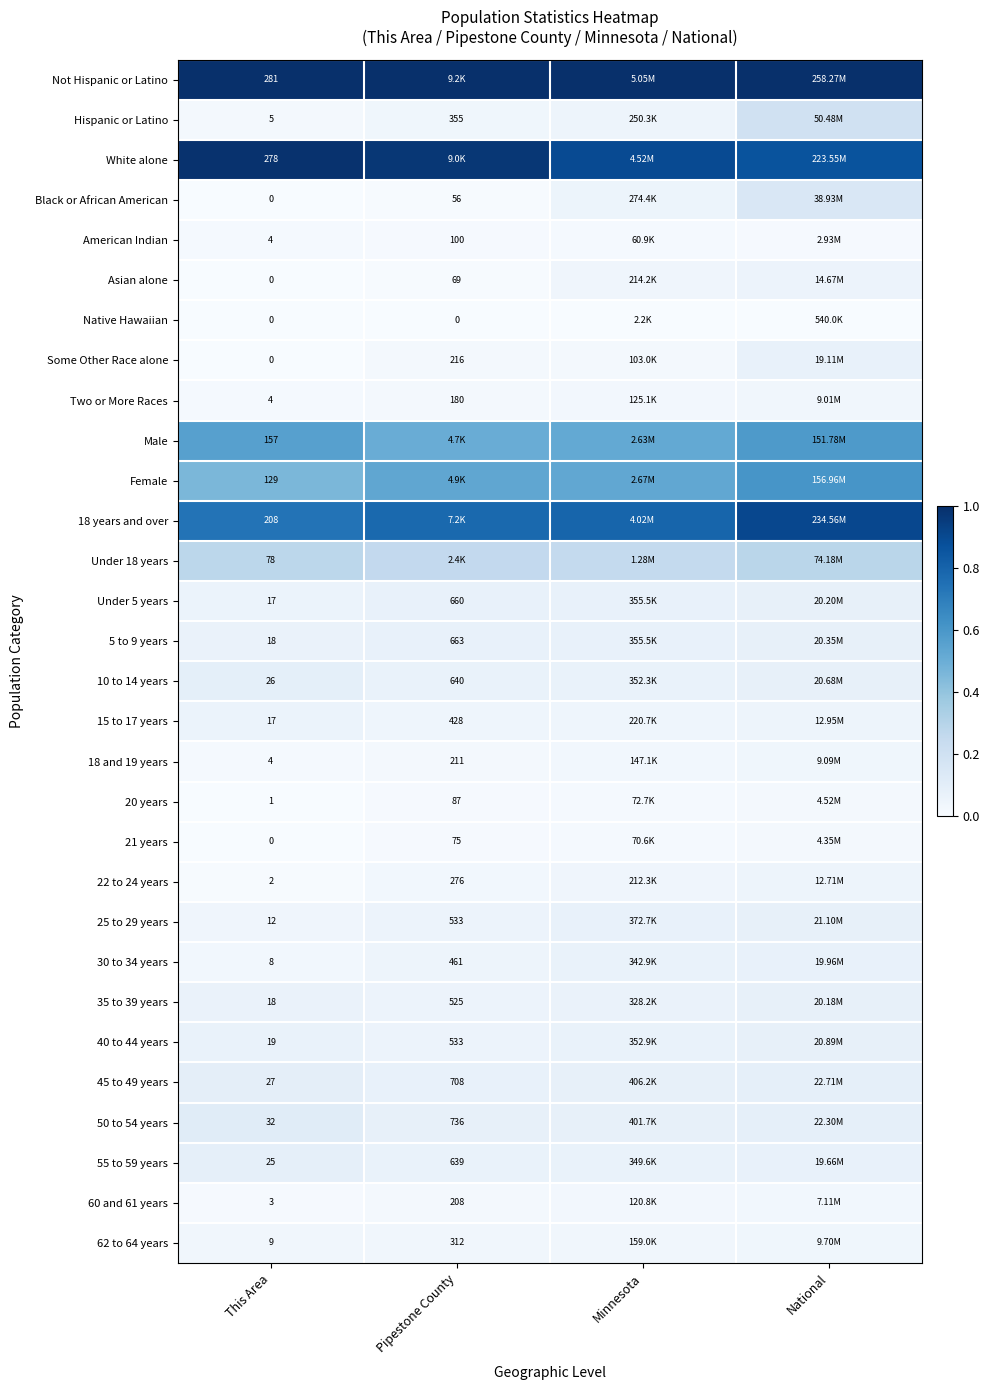

Is the value of Hispanic or Latino at This Area greater than the value of White alone at This Area?

No